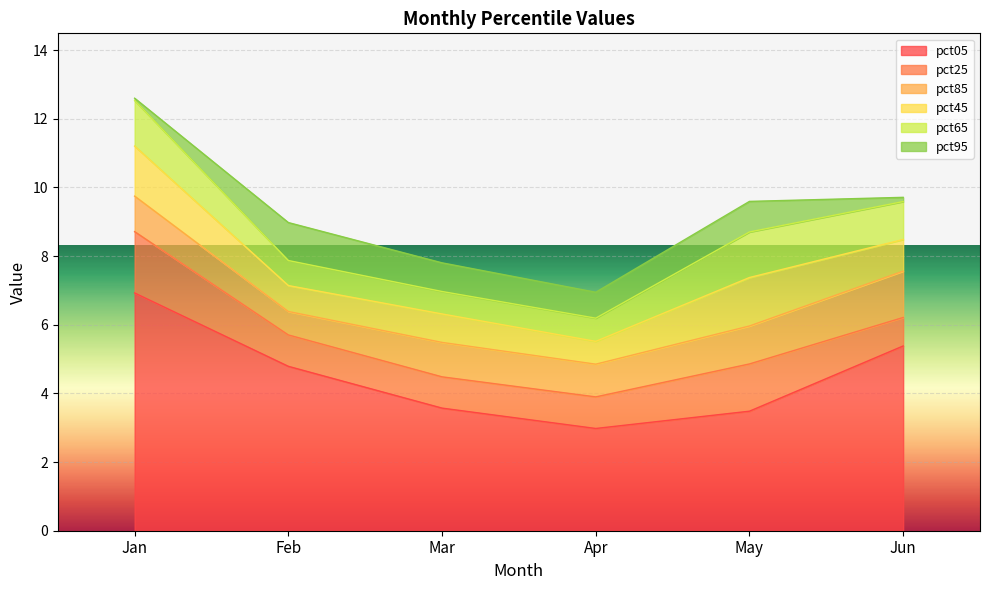

Rank the categories by pct65 value from lowest to highest.

Mar, Apr, Feb, Jun, May, Jan